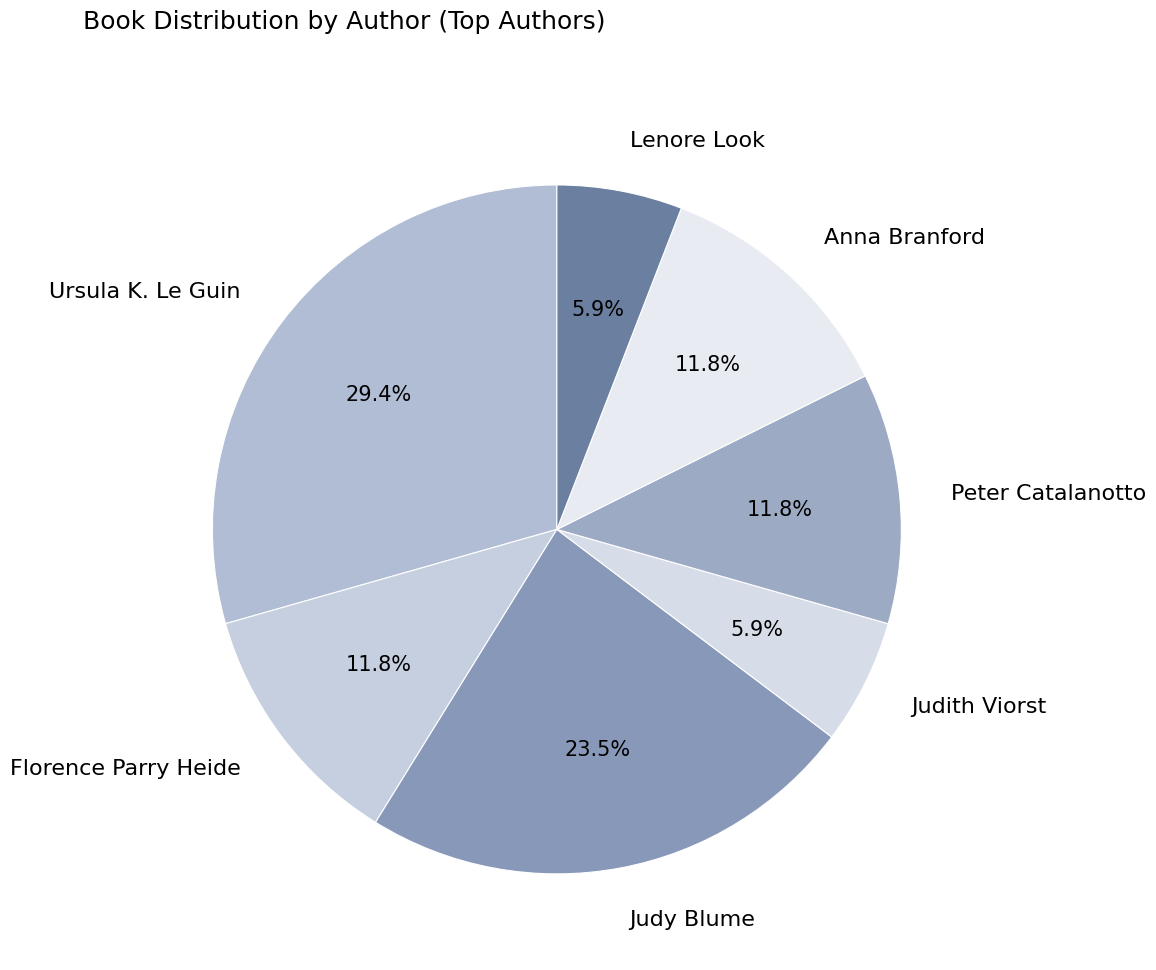

Approximately how many times larger is the value at Ursula K. Le Guin compared to Florence Parry Heide?

2.5